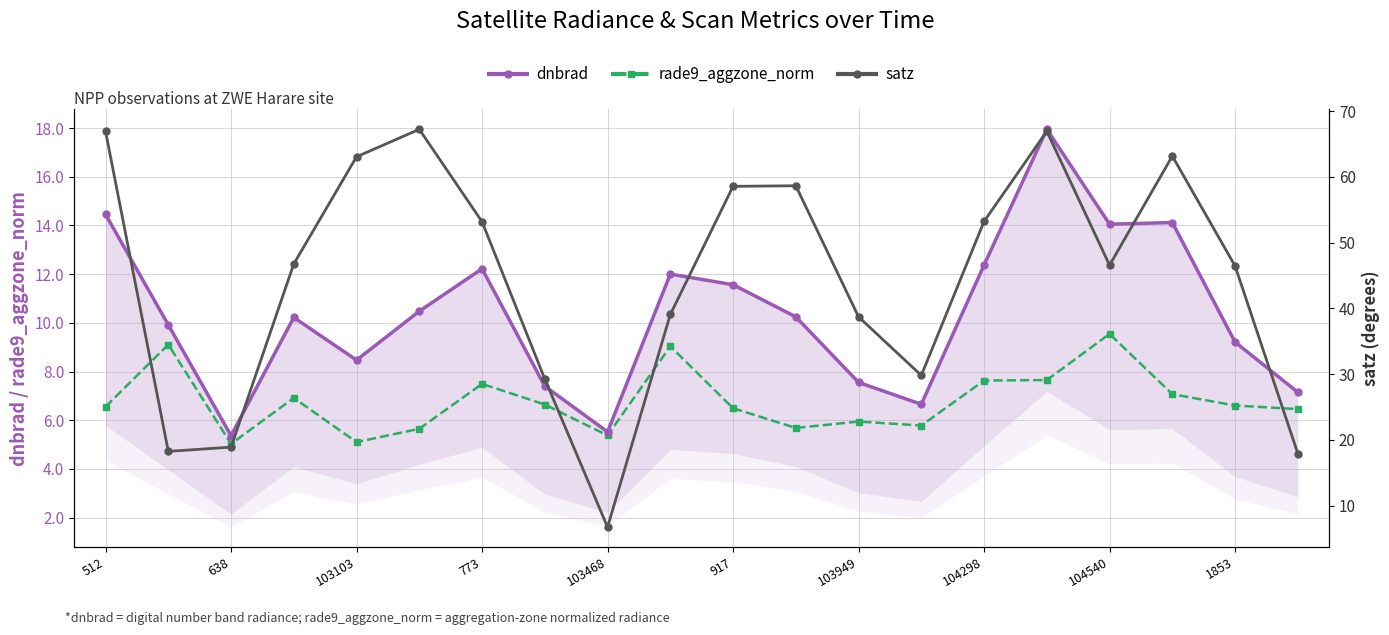

True or false: satz and rade9_aggzone_norm cross at least once.

False